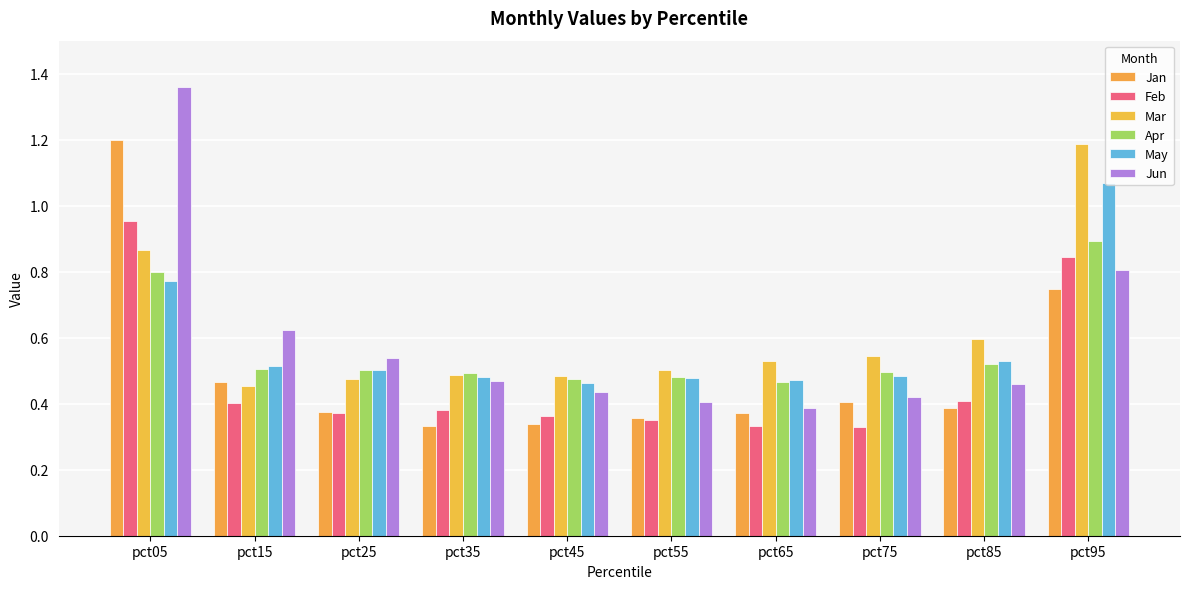

What is the sum of all Feb values?

4.7